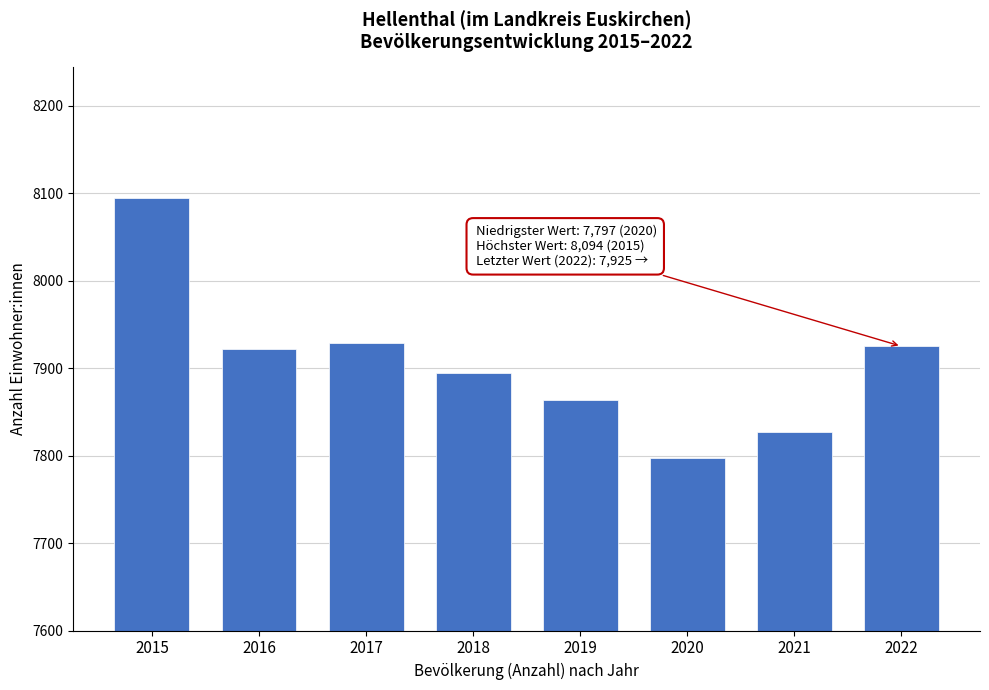

Reading left to right, list all the values displayed in this chart.

8094	7922	7929	7895	7863	7797	7827	7925